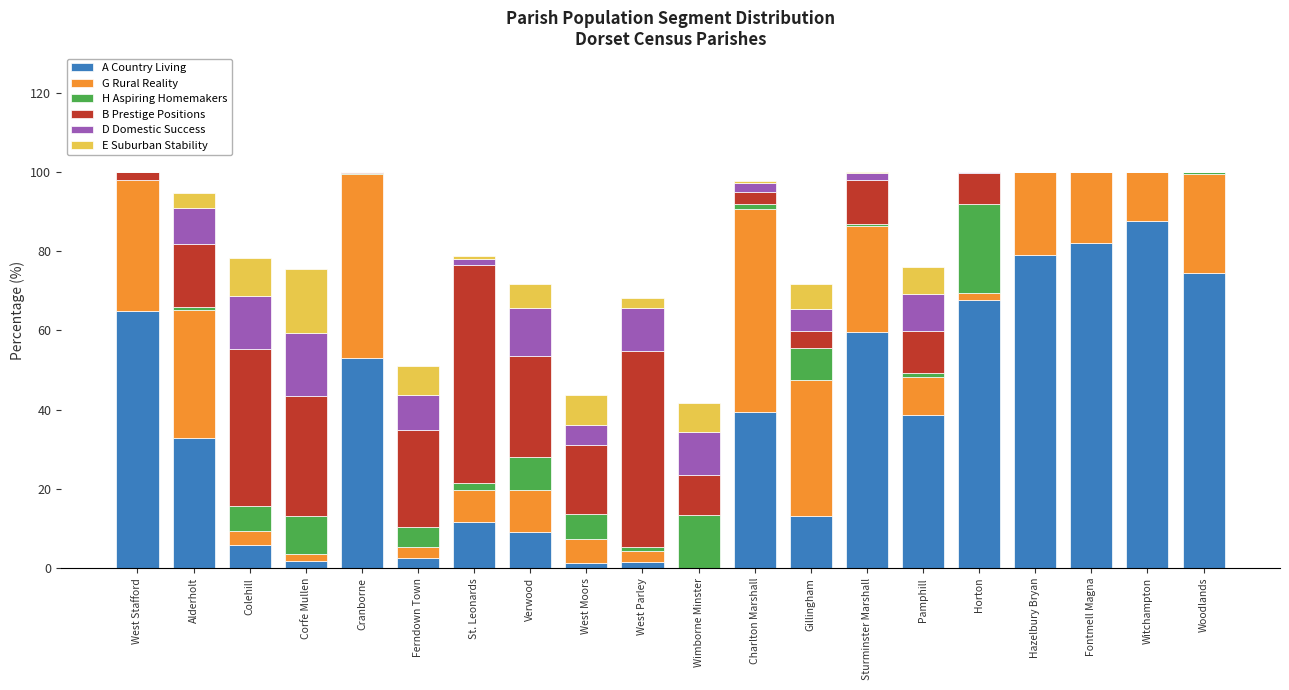

The value of A Country Living at West Stafford is 17.6. True or false?

False